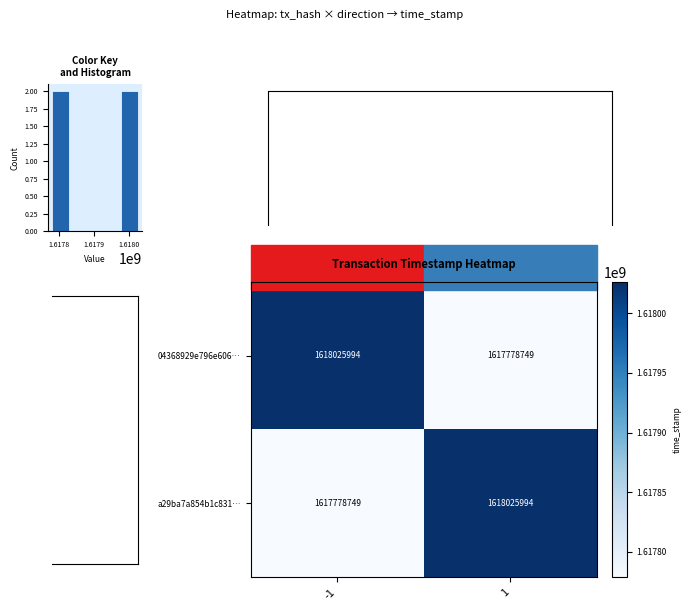

What is the average value of the 04368929e796e606… series?

1617902372